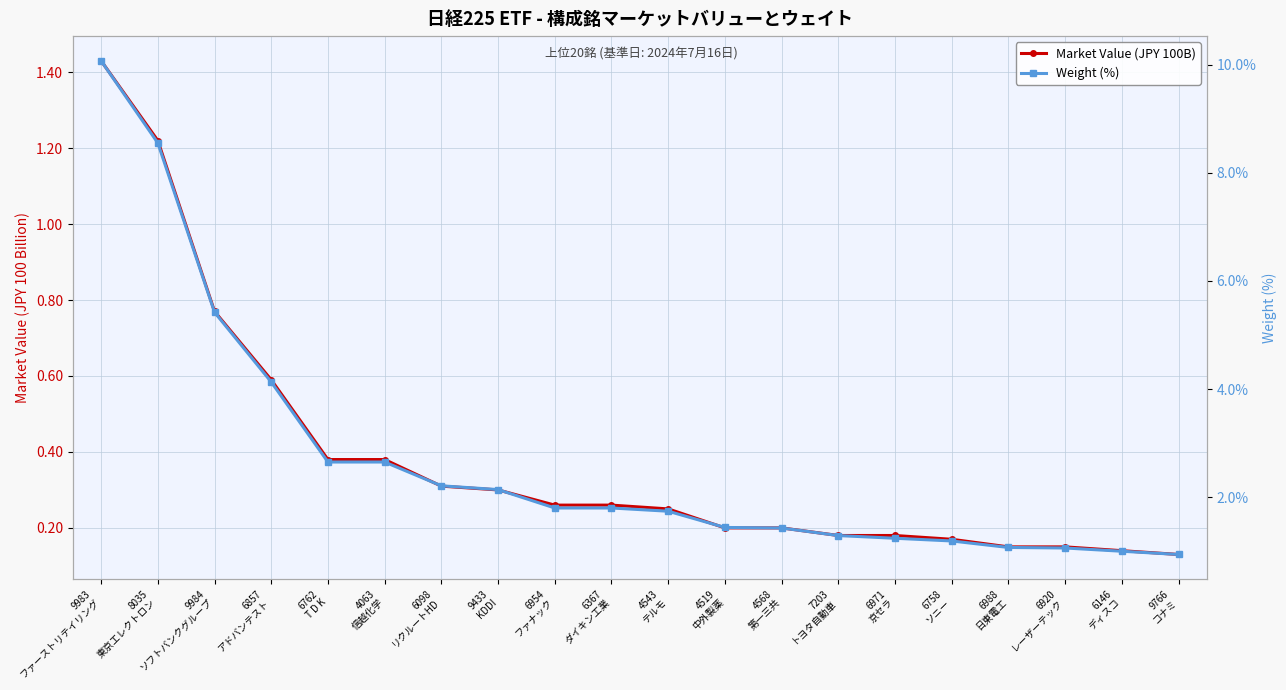

Is it true that Market Value (JPY 100B) equals 0.1 at 6920
レーザーテック?

True